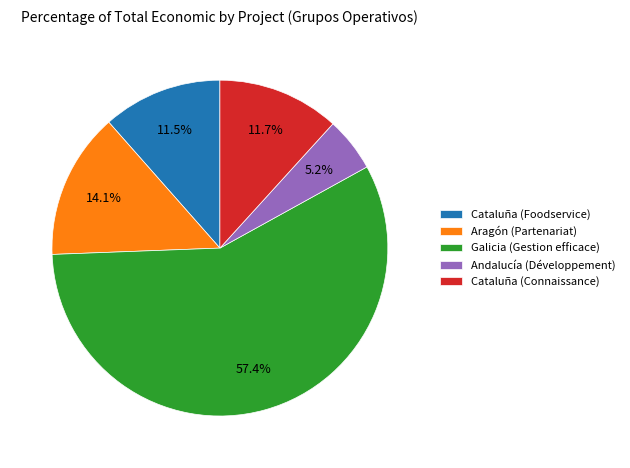

To the nearest percent, what portion does Aragón (Partenariat) represent?

14%